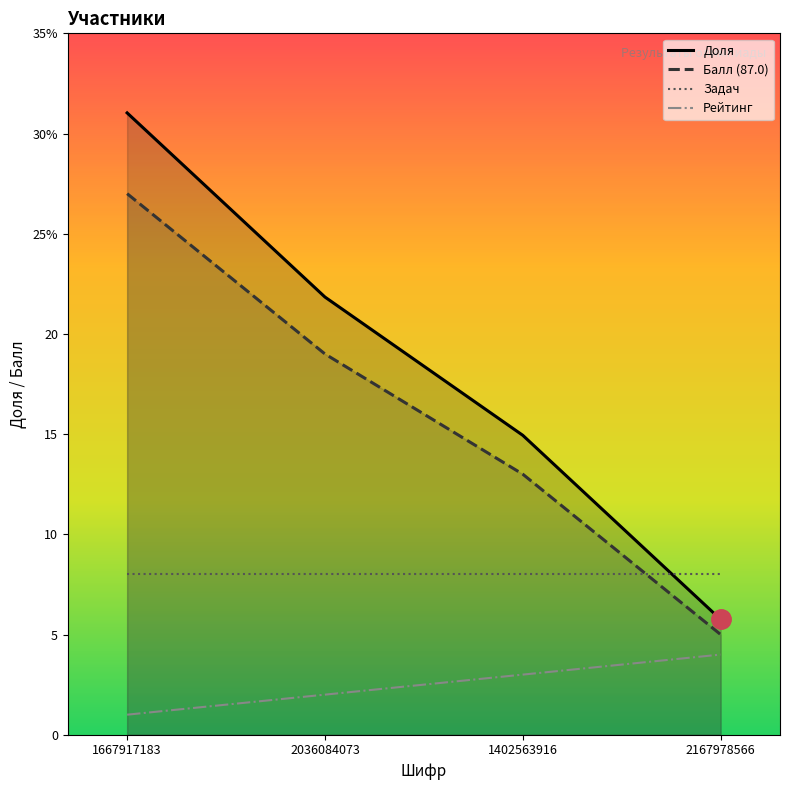

Which series has the largest total across all categories?

Доля